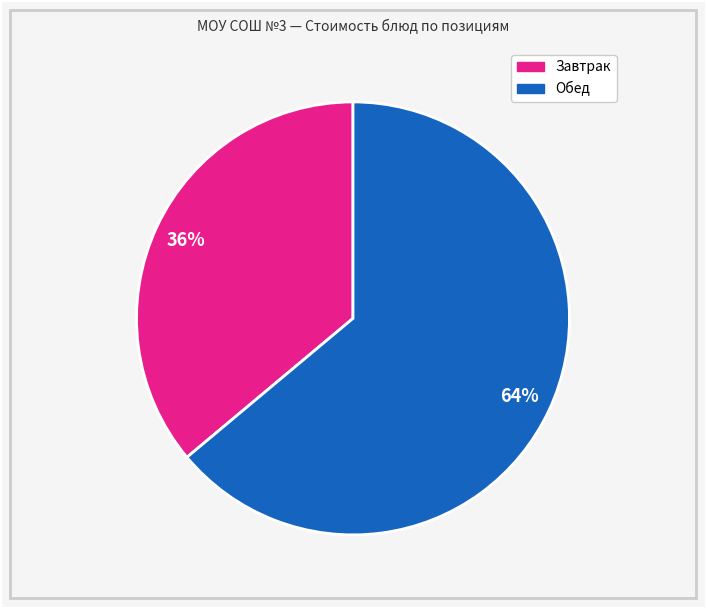

To the nearest percent, what is the average slice percentage?

50%